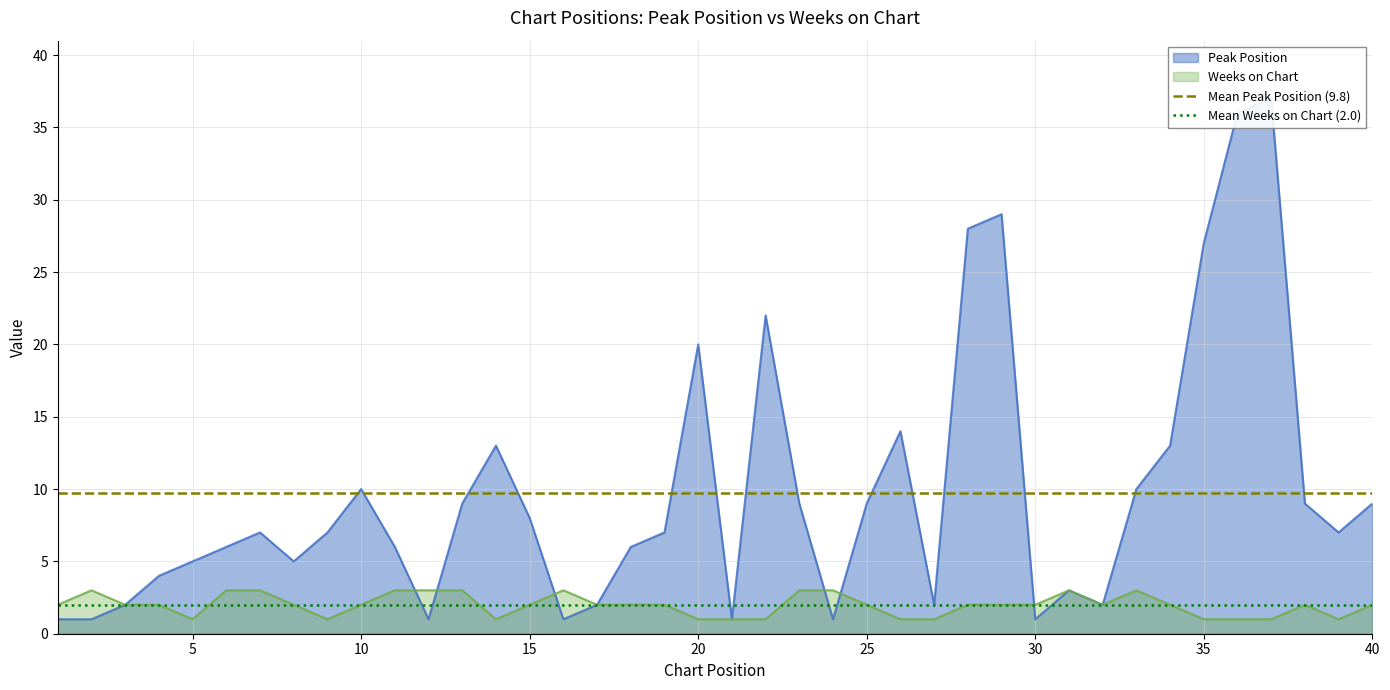

What is the sum of all Mean Peak Position (9.8) values?

19.5